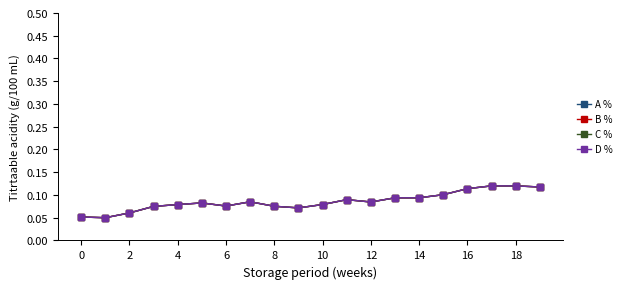

What is the sum of all A % values?

1.7